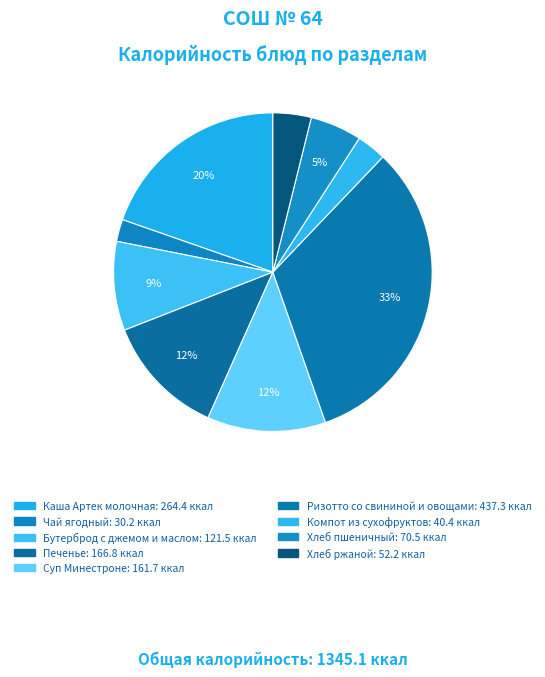

How many slices are in this pie chart?

9